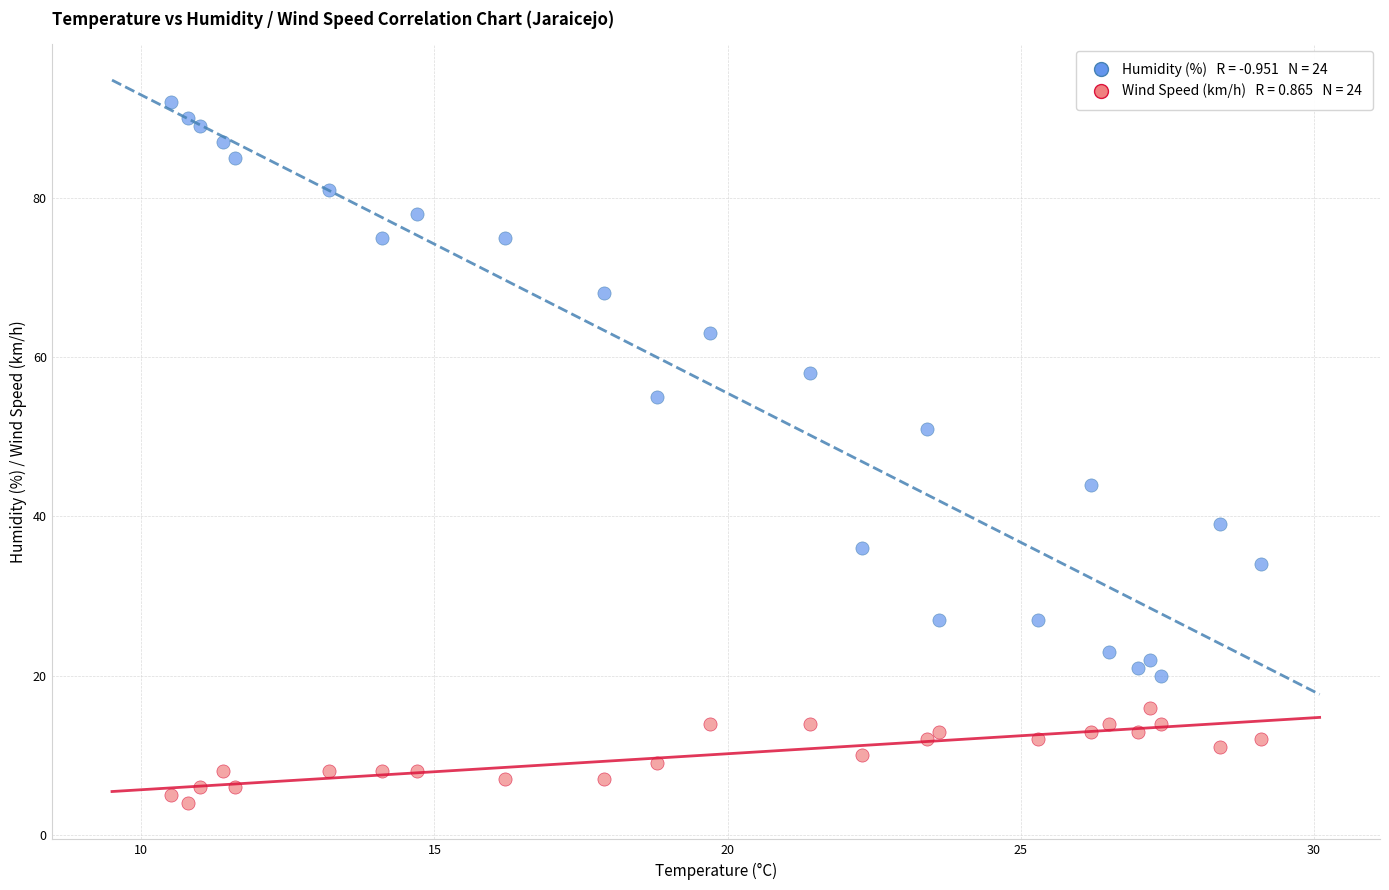

Across all series, what Y value is closest to 48?

51